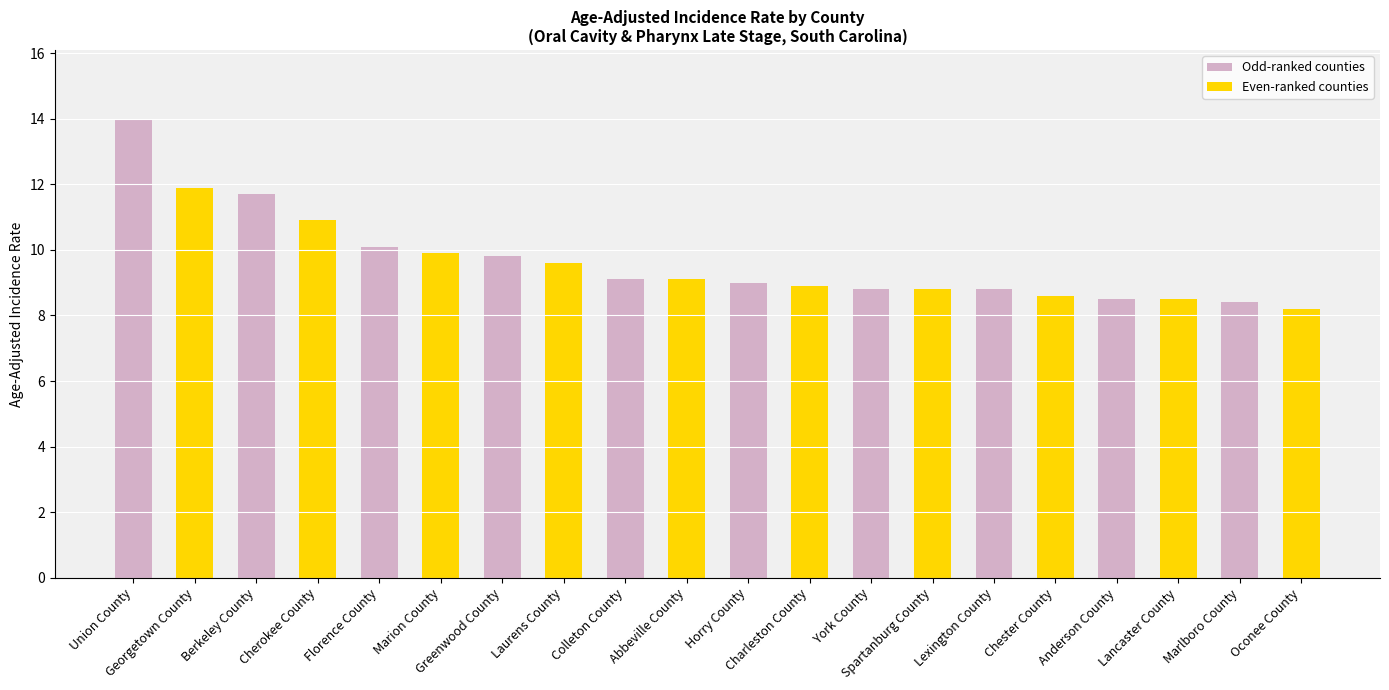

At which label does Even-ranked counties first exceed 9?

Union County